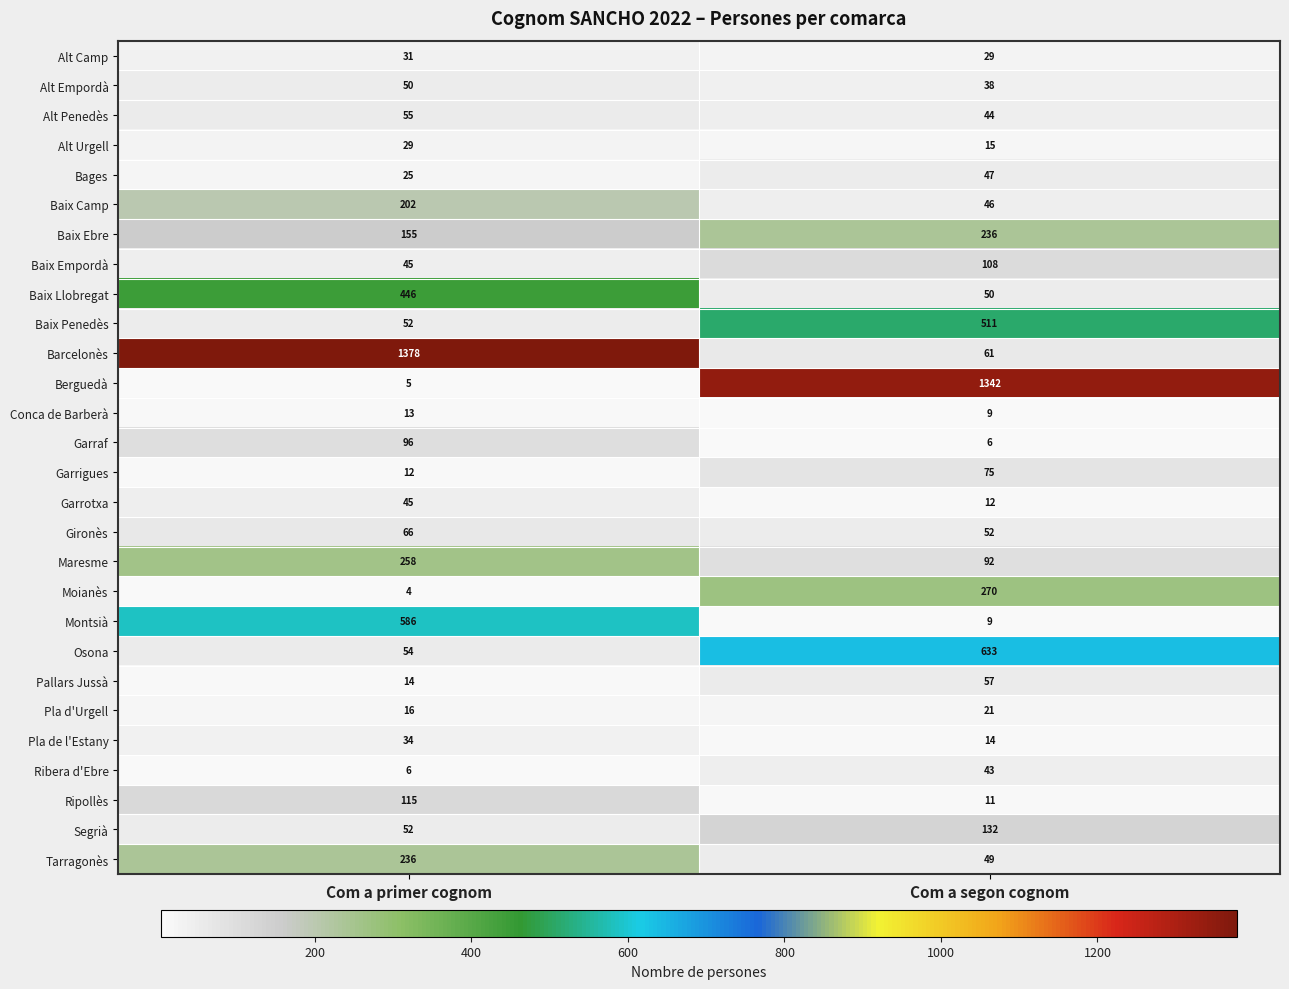

True or false: Barcelonès has a value of 87 at Com a segon cognom.

False